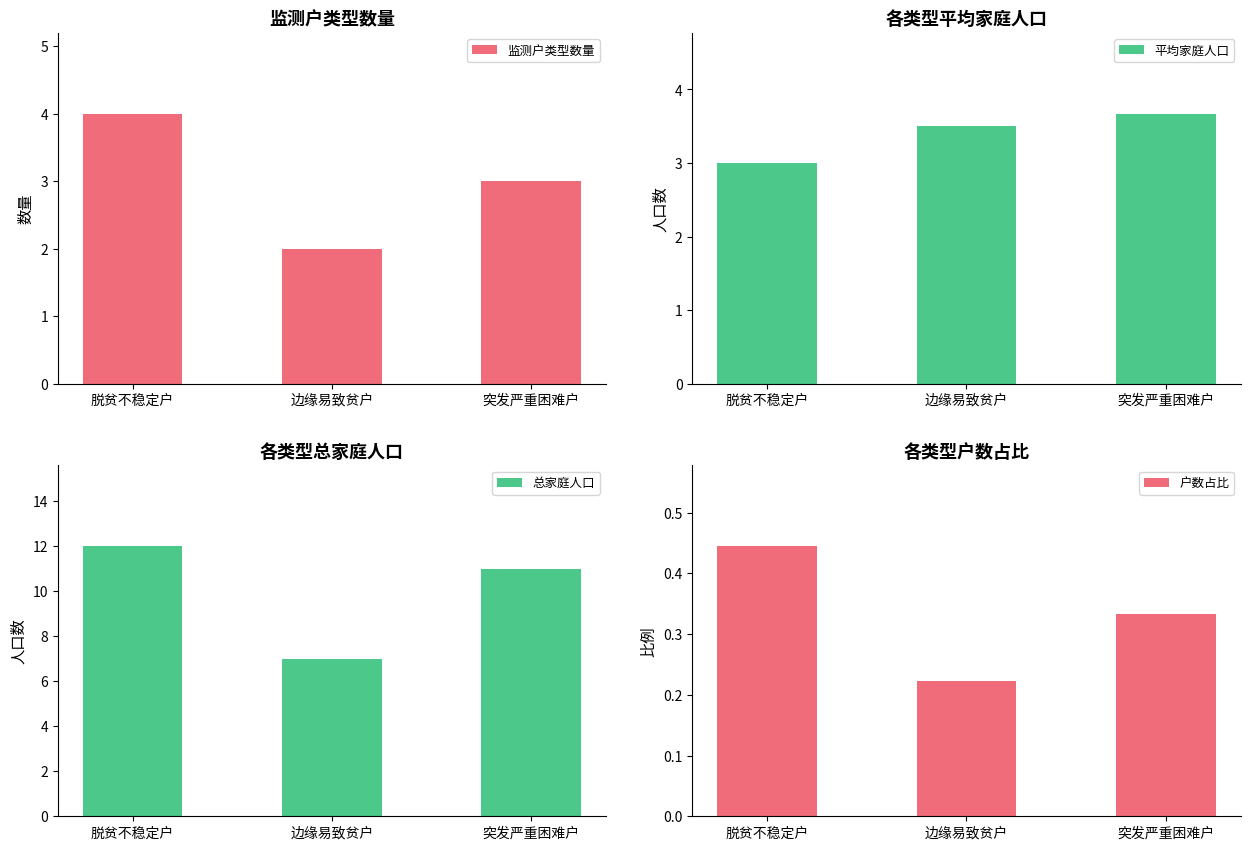

Reading left to right, list all the values displayed in this chart.

监测户类型数量: 4.0	2.0	3.0
平均家庭人口: 3.0	3.5	3.7
总家庭人口: 12.0	7.0	11.0
户数占比: 0.4	0.2	0.3